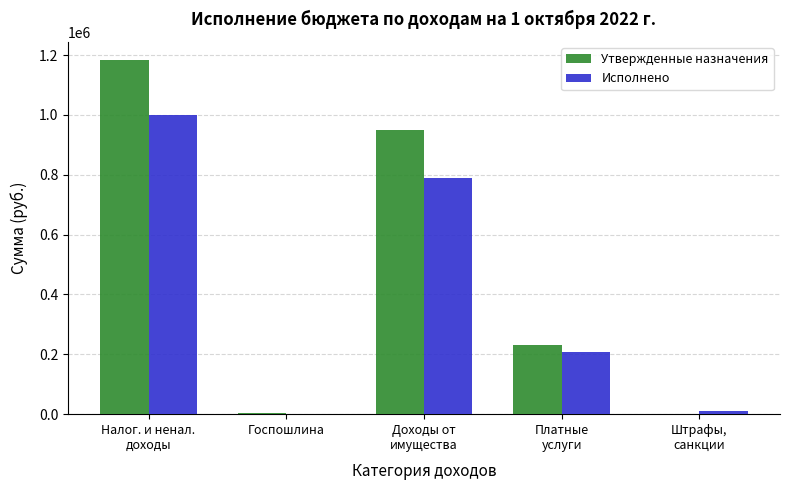

What is the greatest value displayed?

1185000.0